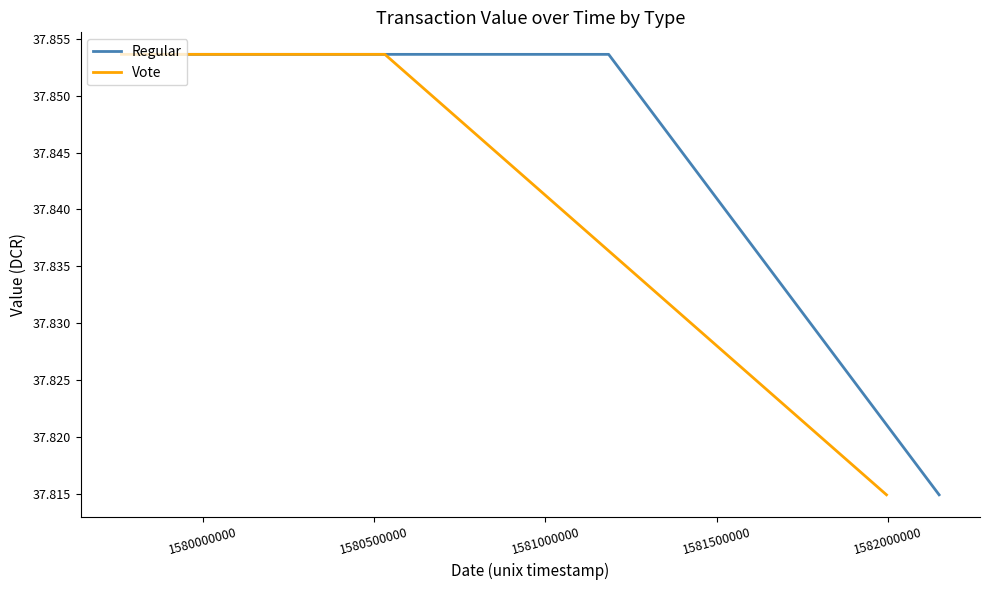

How many lines are shown in the chart?

2